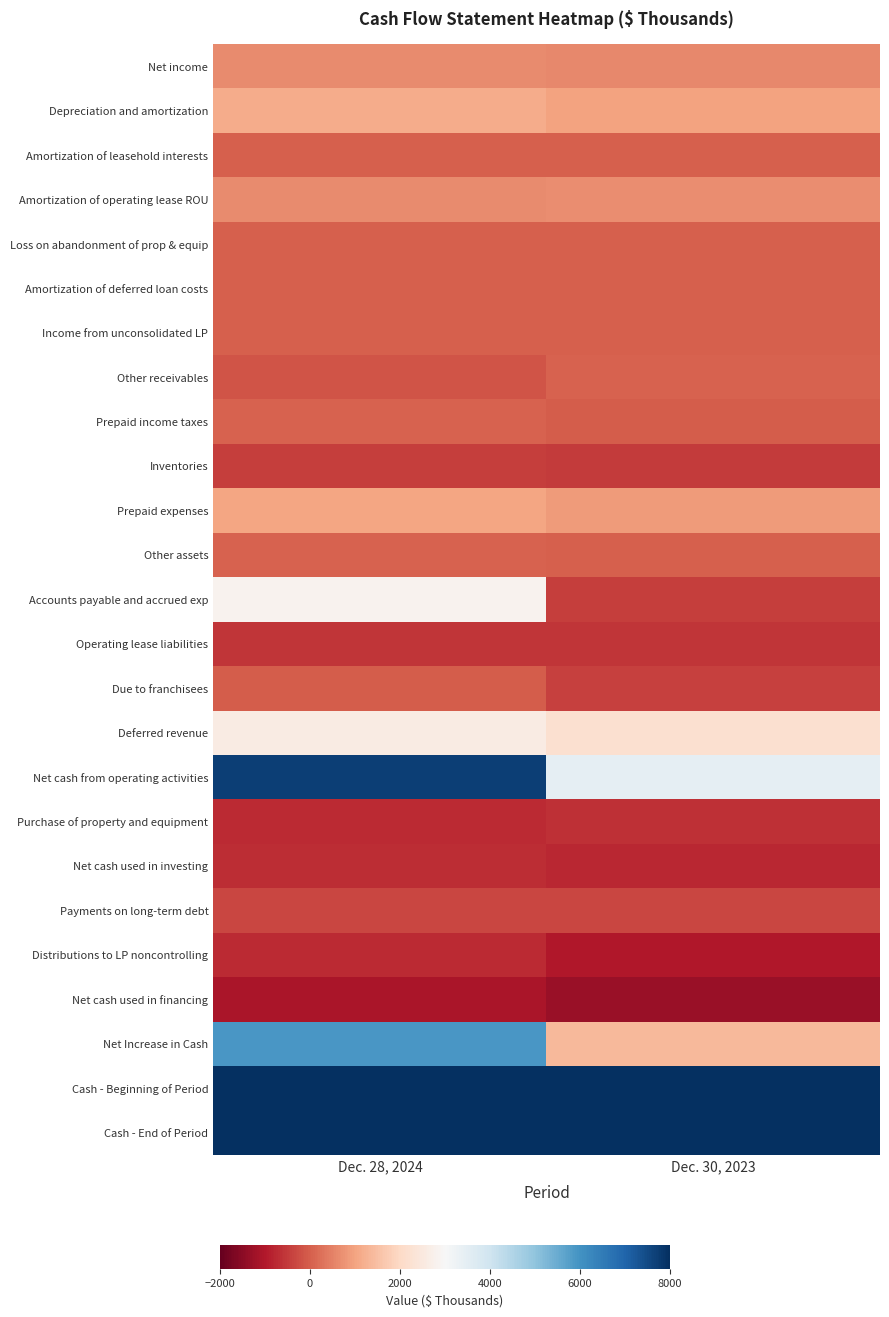

How many data points does each series have?

2